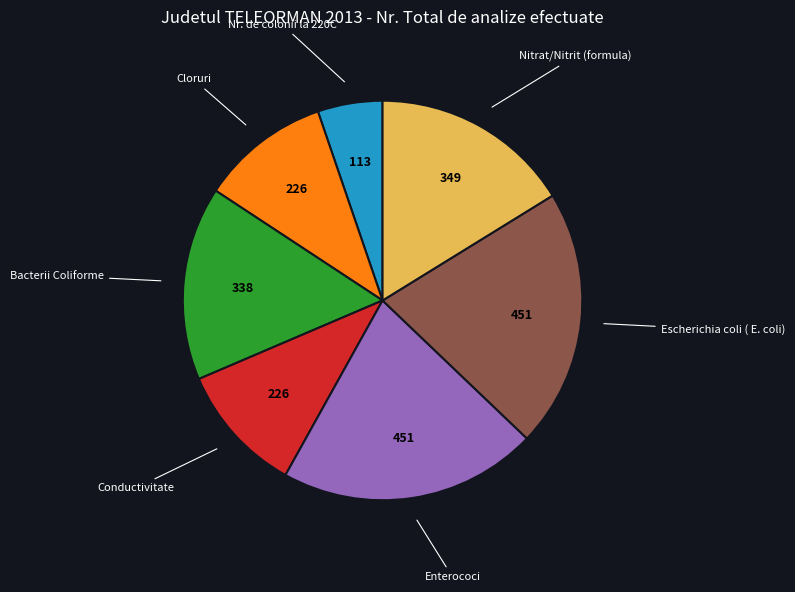

Count the number of slices in the pie.

7